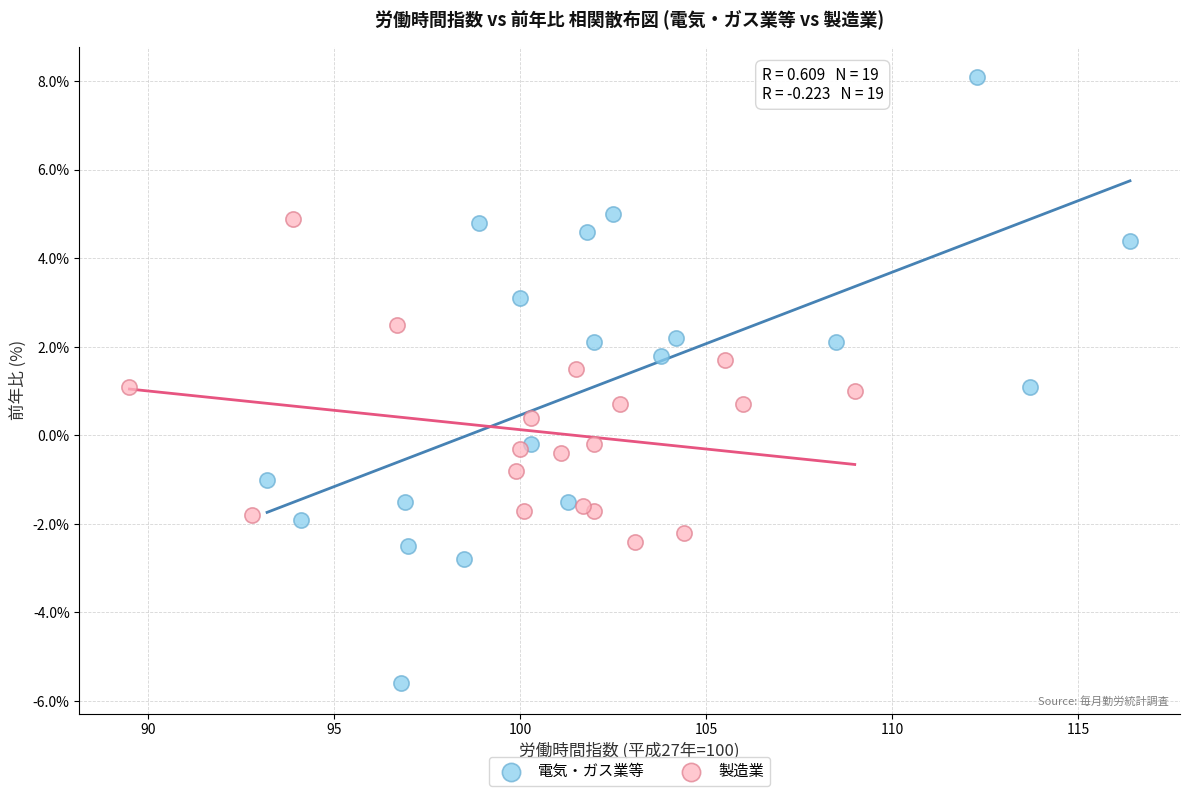

Which series has the widest spread of Y values?

電気・ガス業等